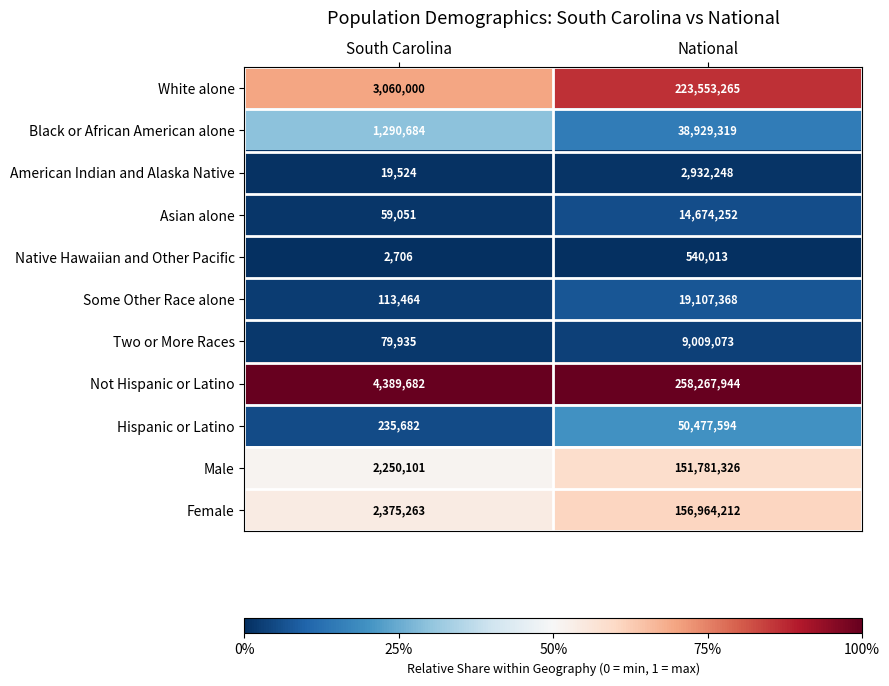

List the series in order of their peak value, highest first.

Not Hispanic or Latino, White alone, Female, Male, Hispanic or Latino, Black or African American alone, Some Other Race alone, Asian alone, Two or More Races, American Indian and Alaska Native, Native Hawaiian and Other Pacific